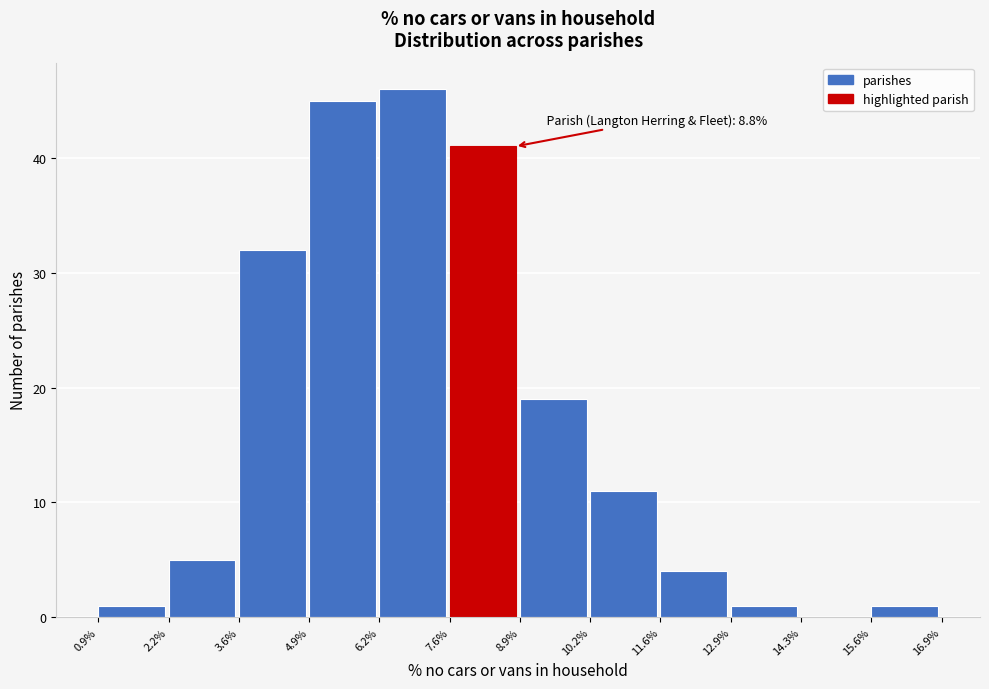

Over which range of the x-axis is the bar tallest?

6.2% to 7.6%